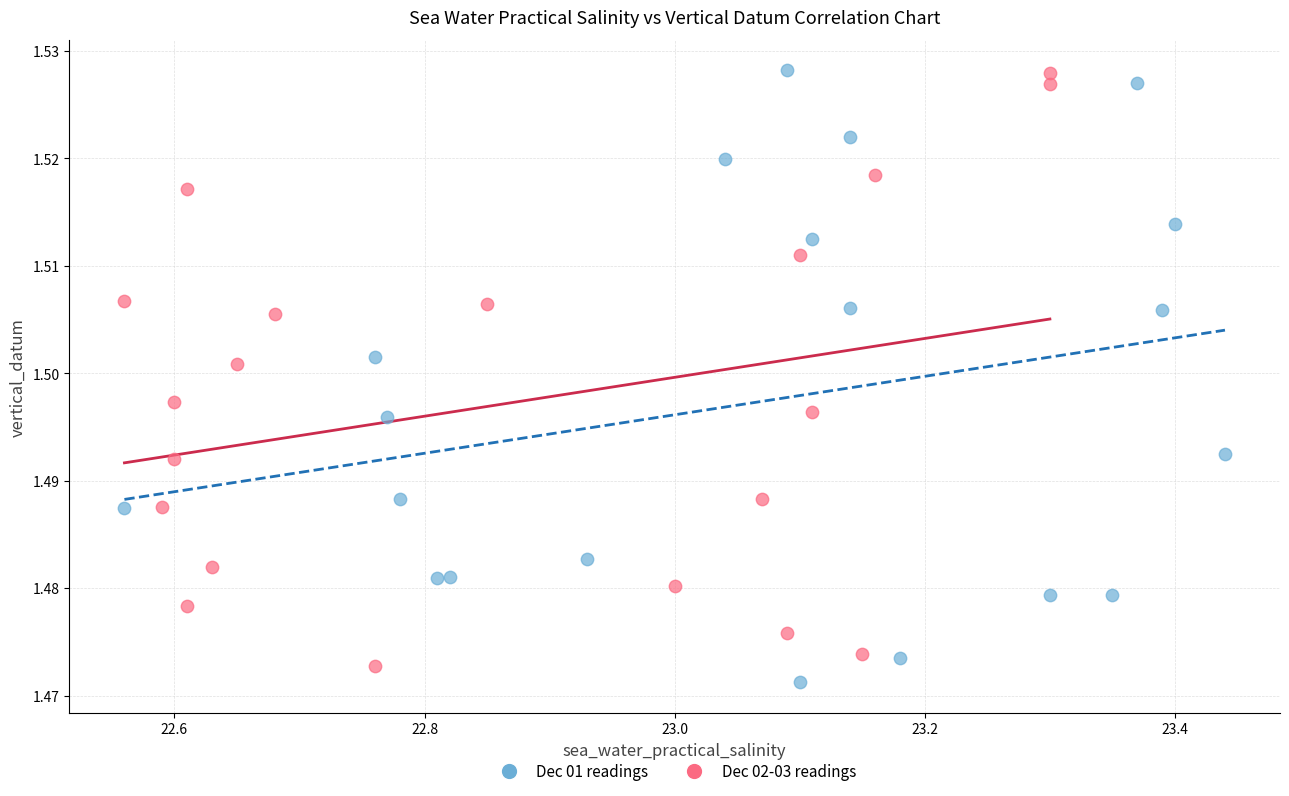

Which series contains the lowest Y value?

Dec 01 readings